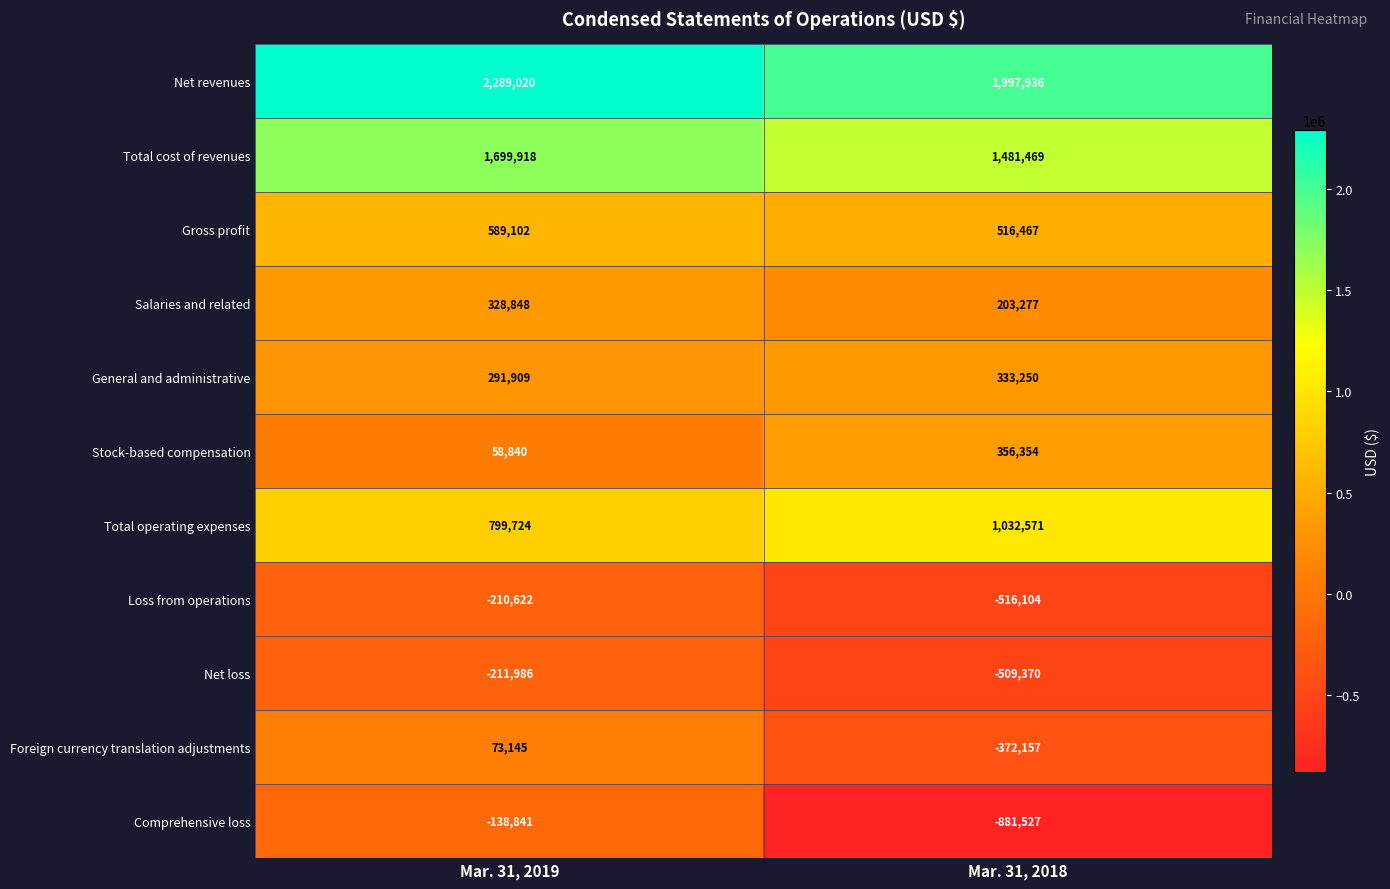

List the series in order of their peak value, lowest first.

Net loss, Loss from operations, Comprehensive loss, Foreign currency translation adjustments, Salaries and related, General and administrative, Stock-based compensation, Gross profit, Total operating expenses, Total cost of revenues, Net revenues